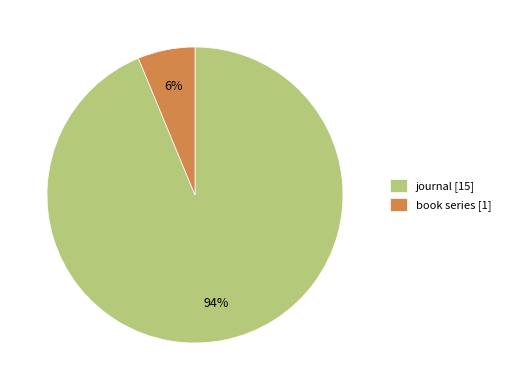

Between journal [15] and book series [1], which is larger?

journal [15]